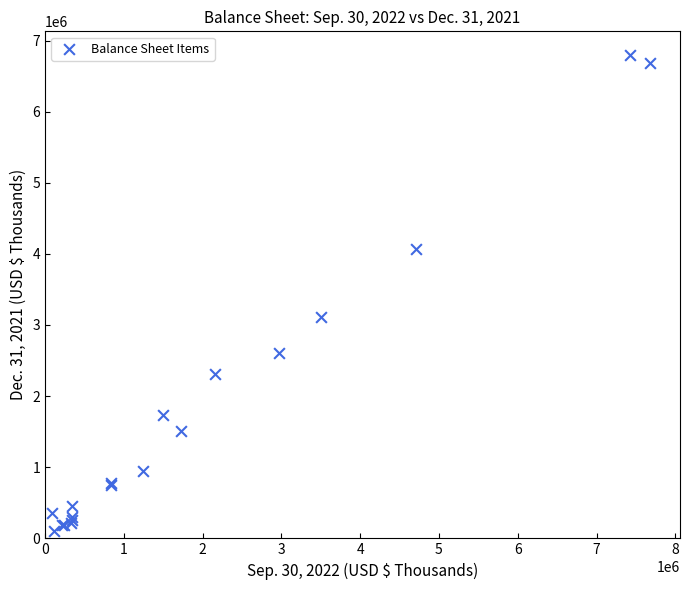

What Y value in the scatter plot is closest to 3448540?

3117816